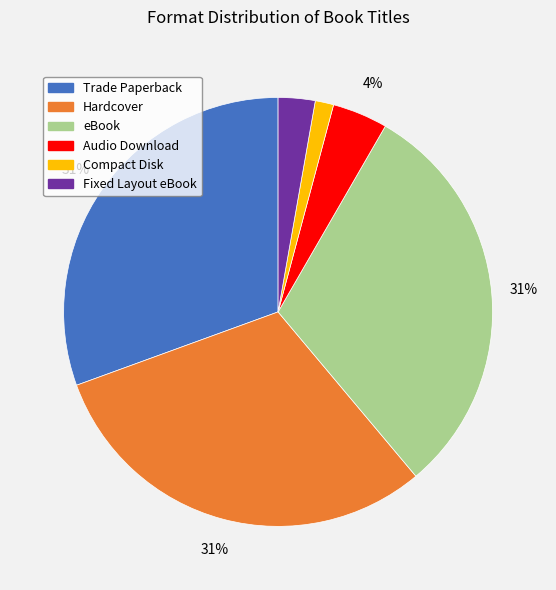

Is the sum of Compact Disk and Trade Paperback greater than half?

No